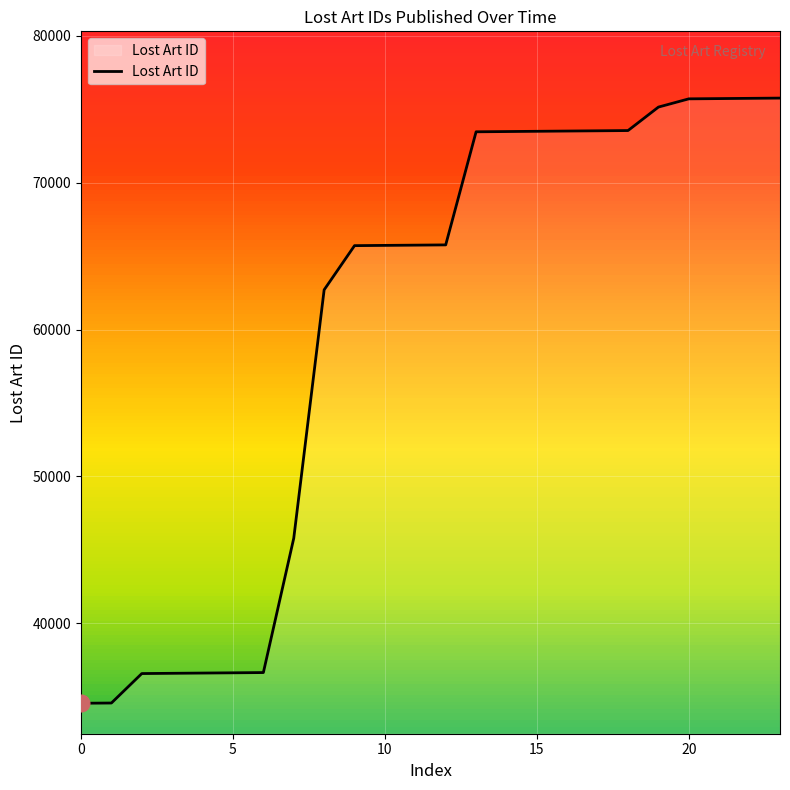

What is the minimum value shown in the chart?

34558